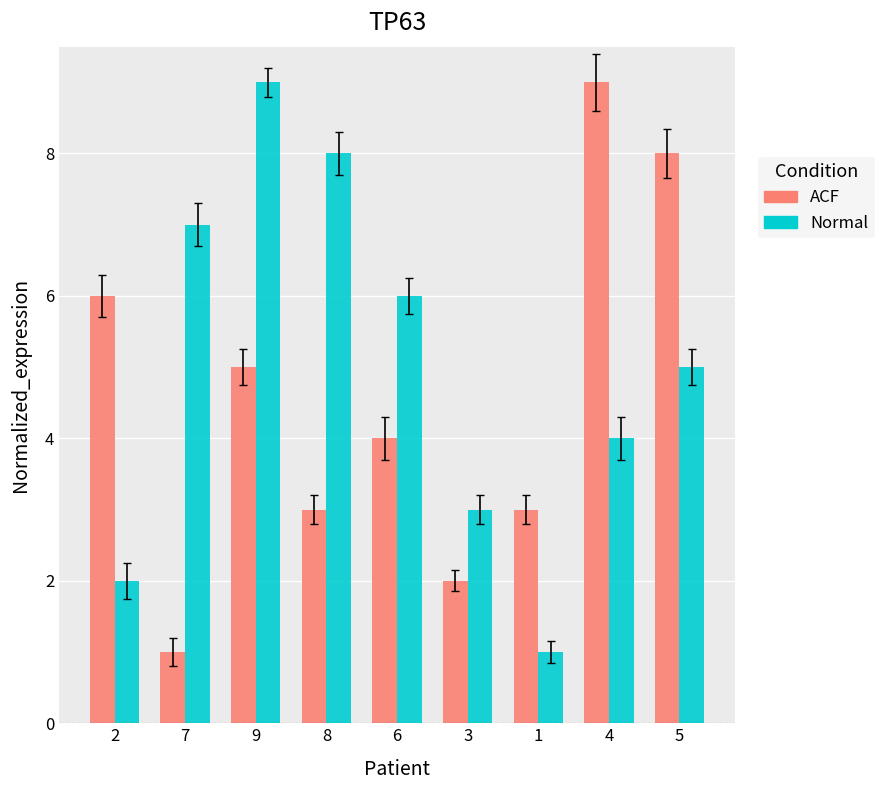

At 6, list the series in order from largest to smallest.

Normal, ACF